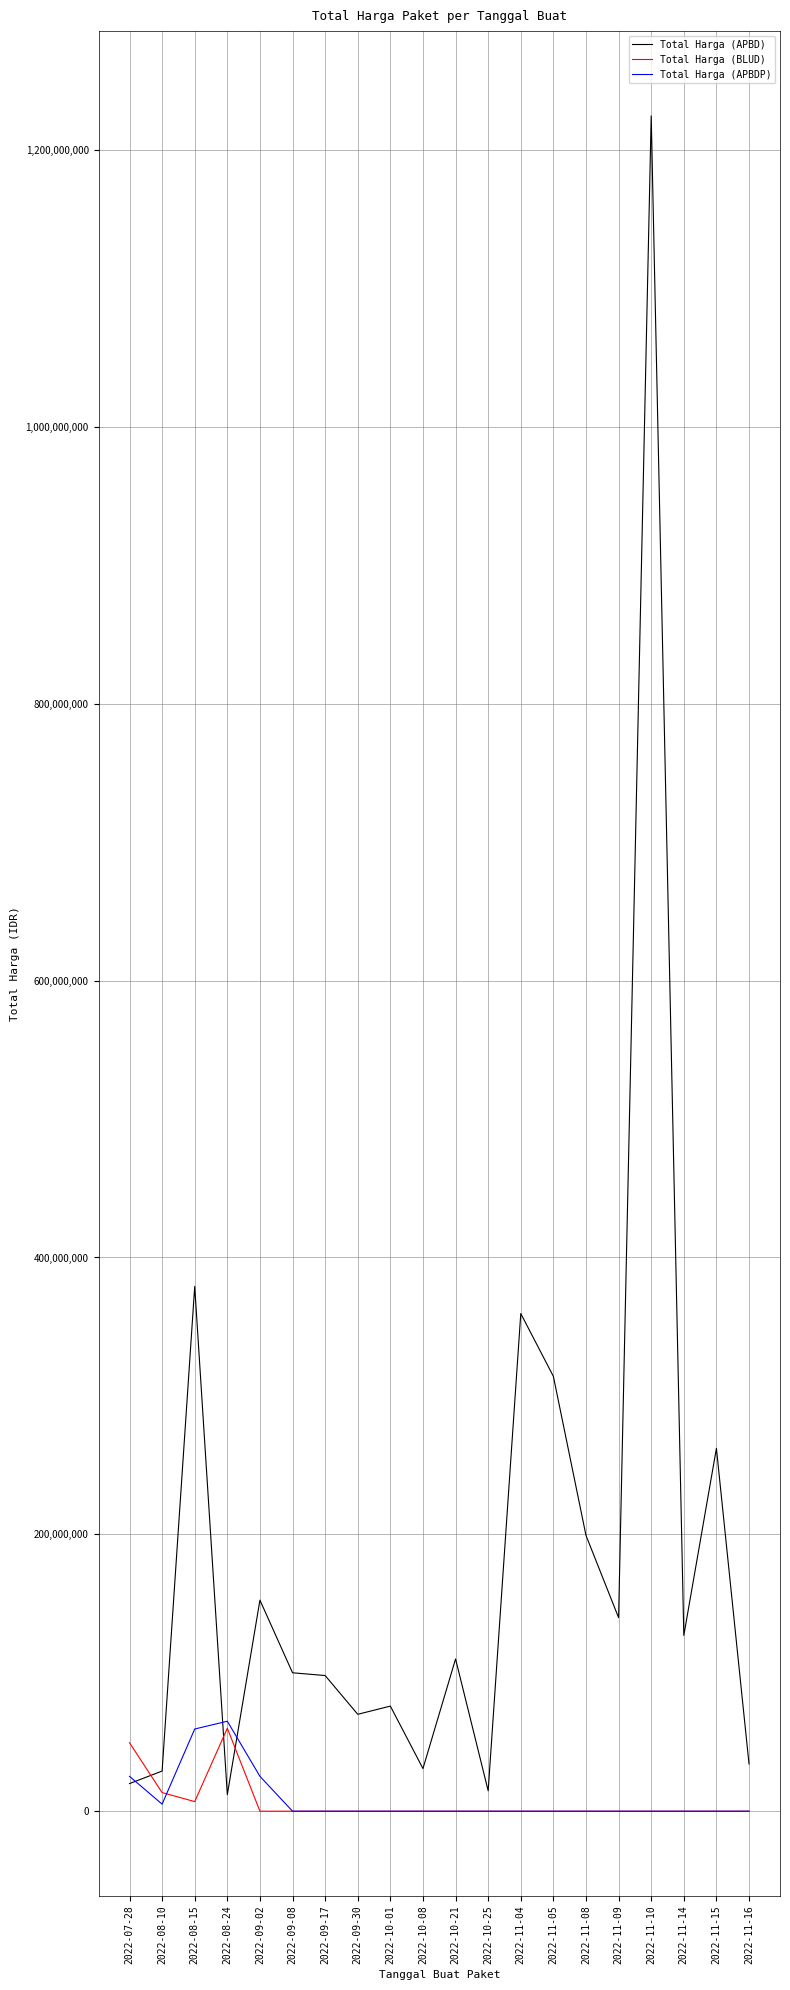

The Total Harga (APBD) series shows 139800000 at 2022-11-09. True or false?

True